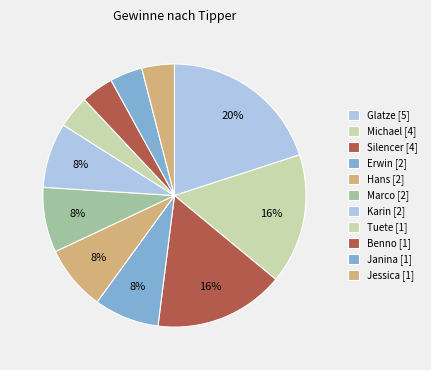

How many slices are in this pie chart?

11